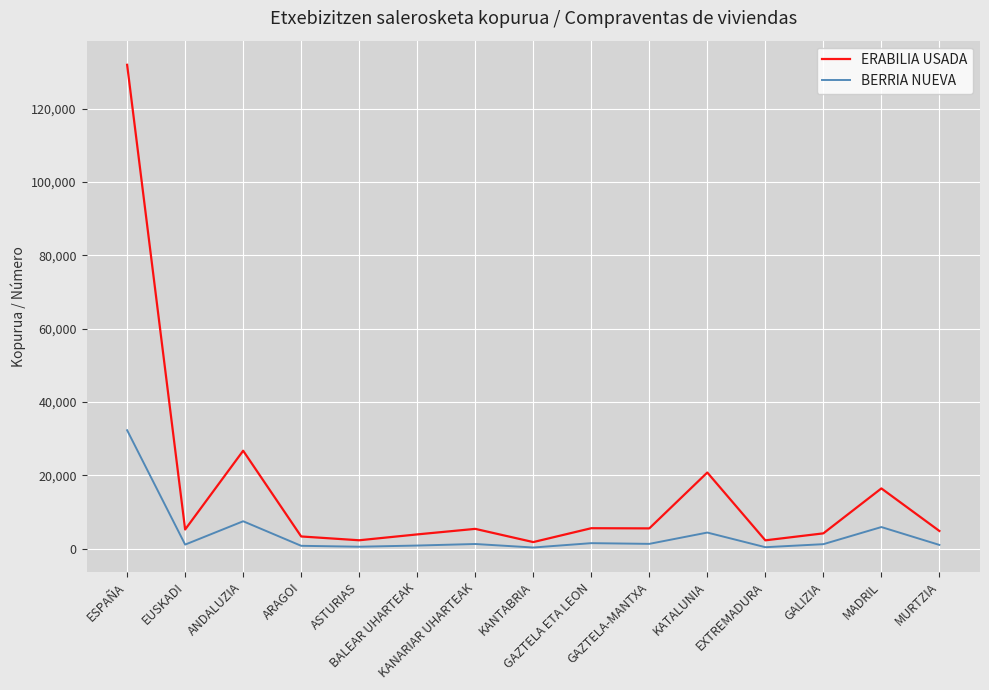

What is the maximum value for ERABILIA USADA?

131983